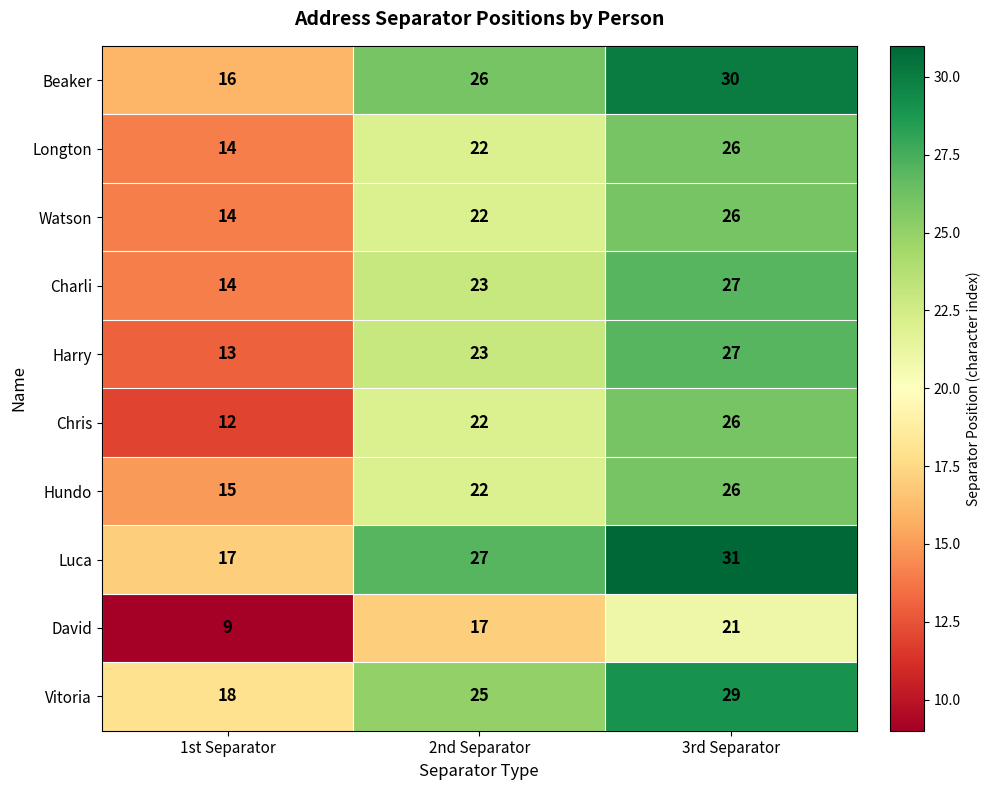

What is the spread (max minus min) of values at 1st Separator?

9